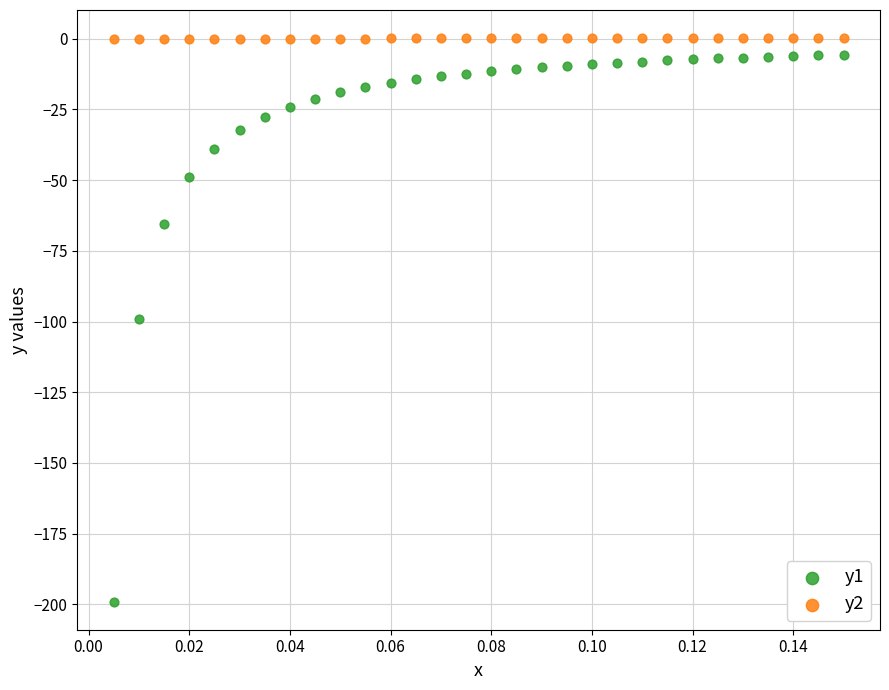

Which series has the widest spread of Y values?

y1